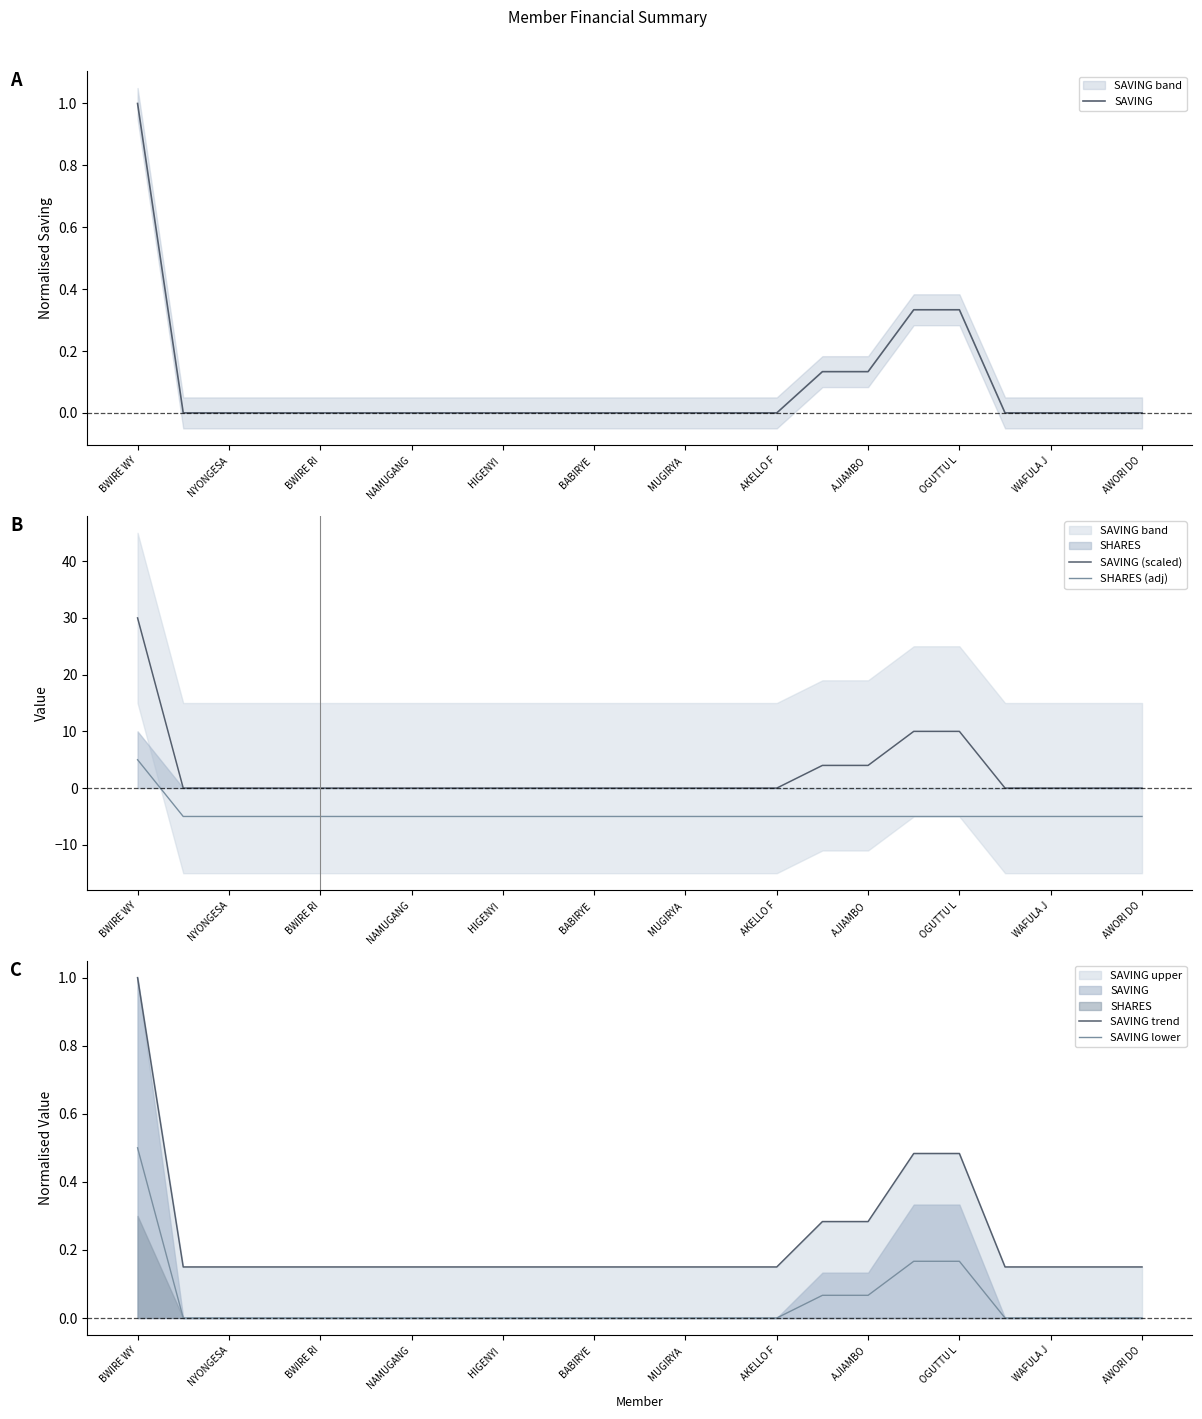

True or false: SAVING and SAVING (scaled) cross at least once.

False